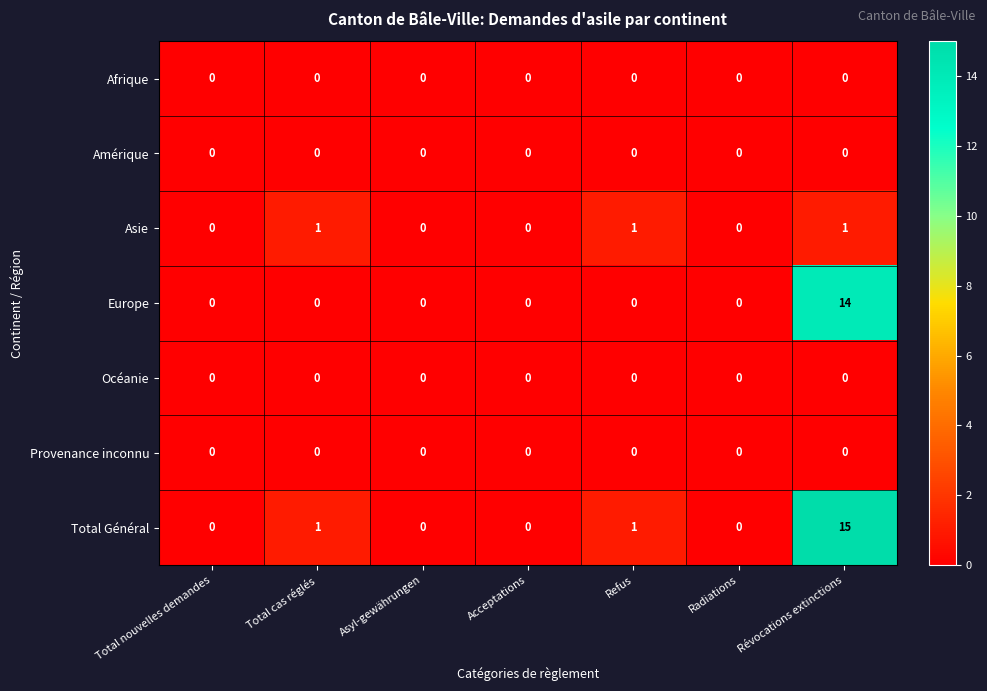

Which category has the highest value across all series?

Révocations extinctions